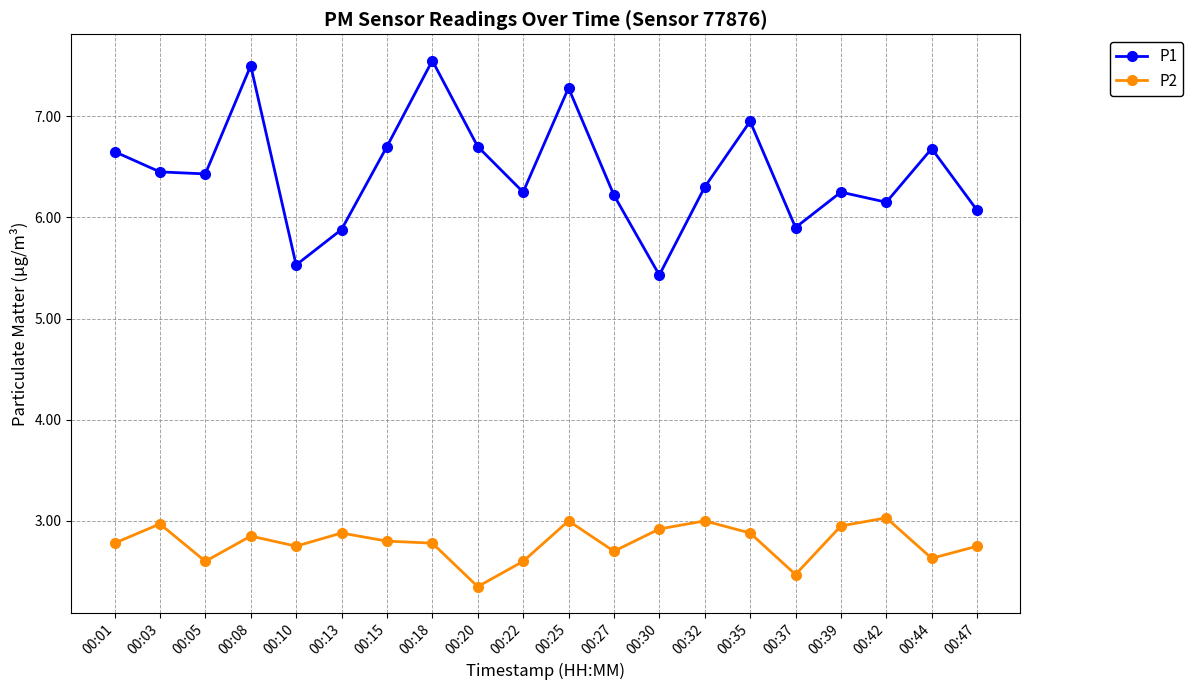

Which series has the largest range (max minus min)?

P1